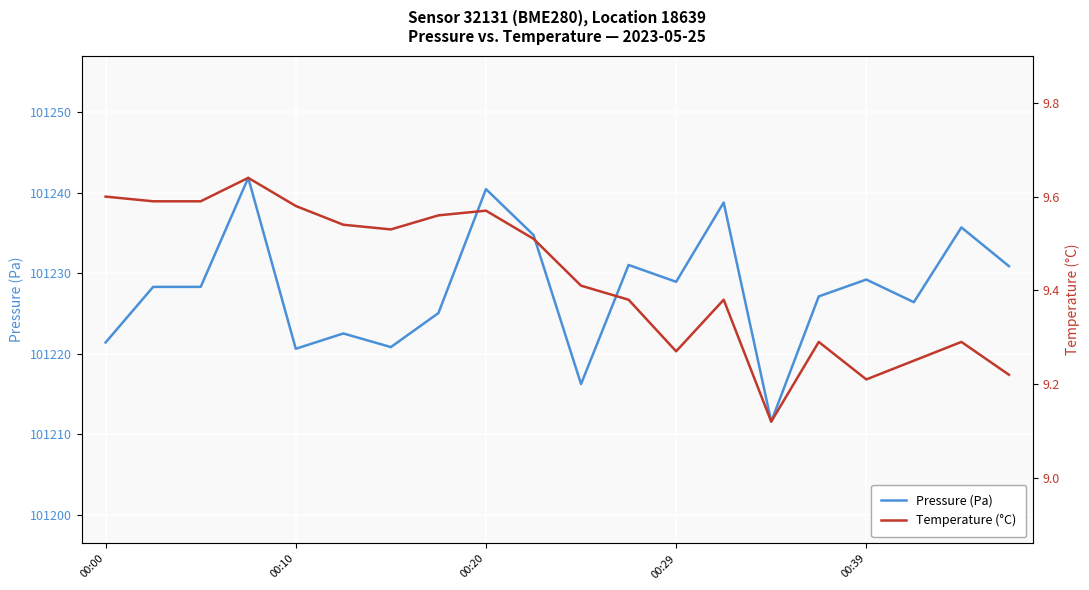

Which series has the largest total across all categories?

Pressure (Pa)